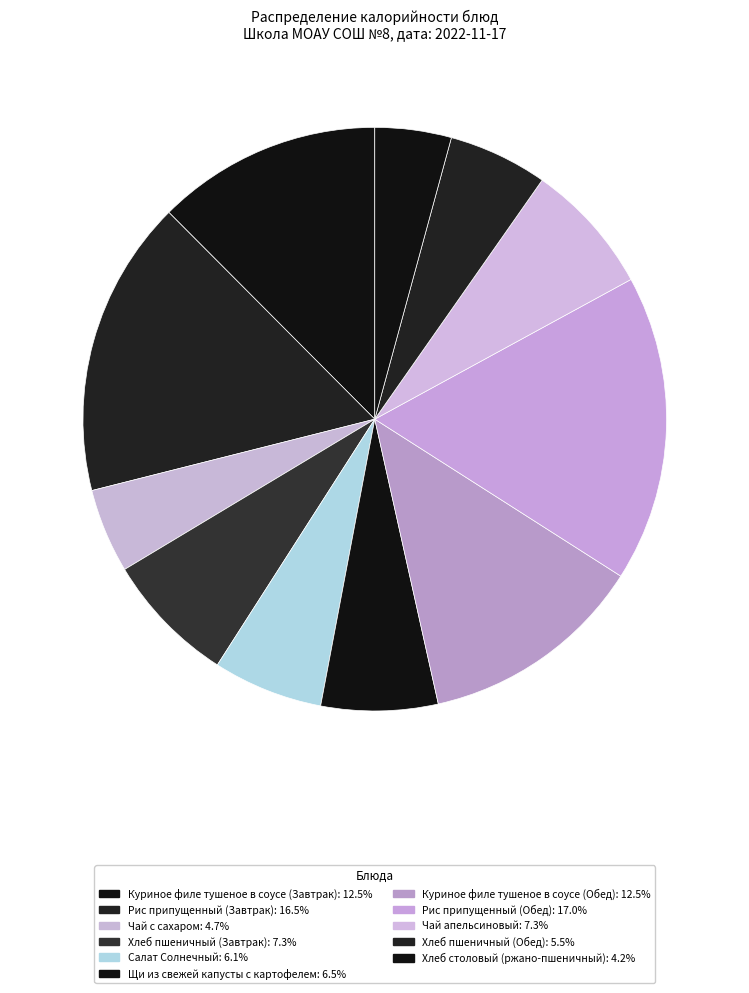

Which category has the biggest portion of the pie?

Рис припущенный (Обед)